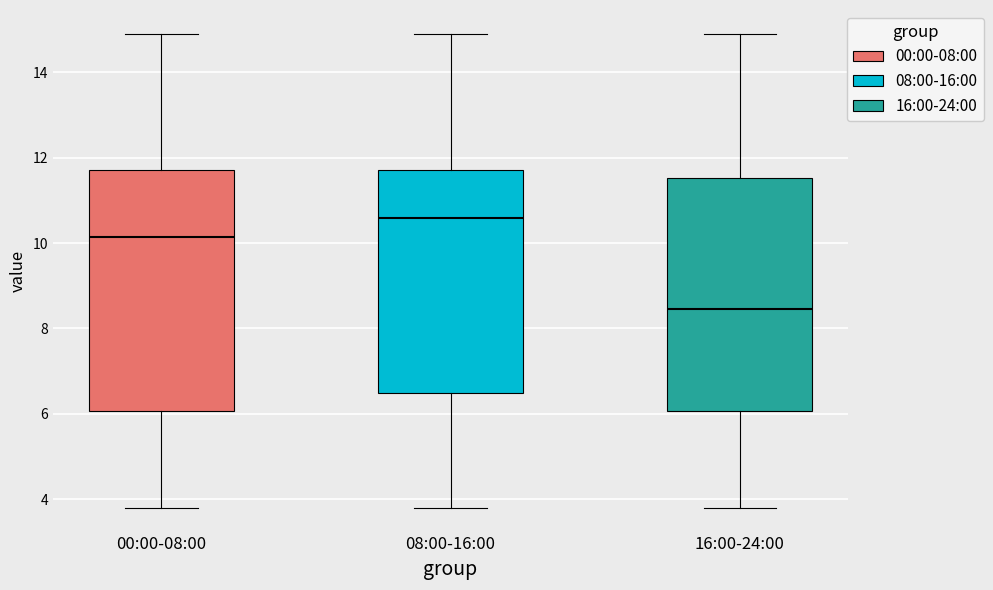

Which box has the lowest median line?

16:00-24:00